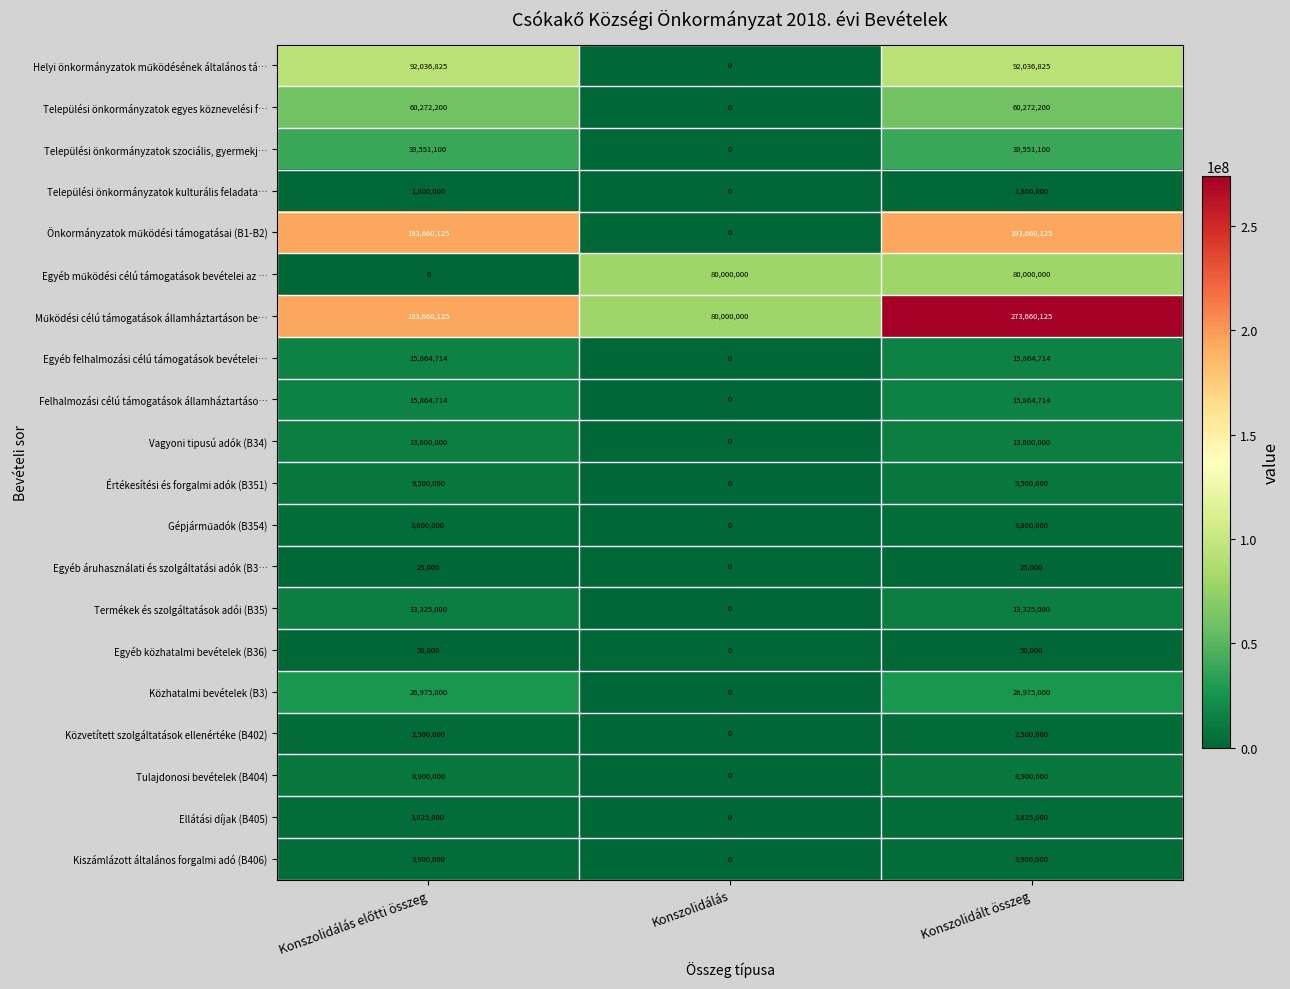

What is the sum of all Kiszámlázott általános forgalmi adó (B406) values?

7800000